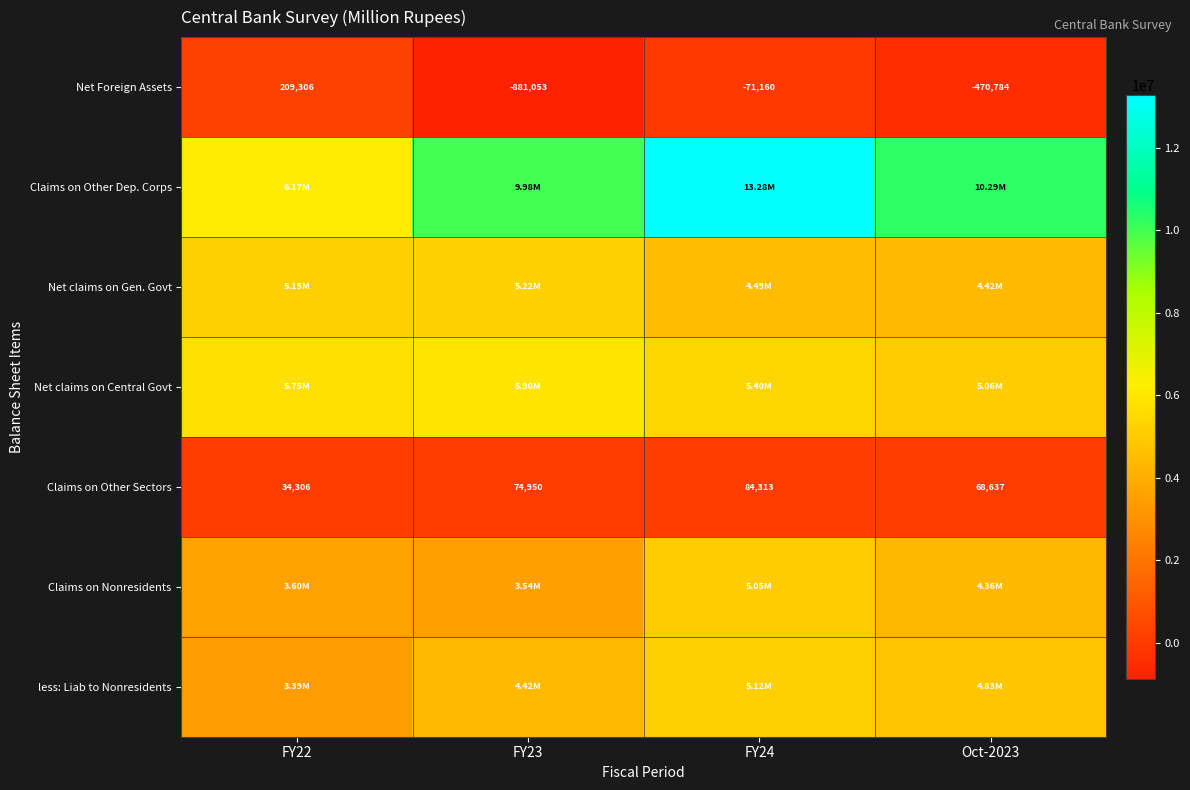

Which series changed the most between FY23 and Oct-2023?

Net claims on Central Govt